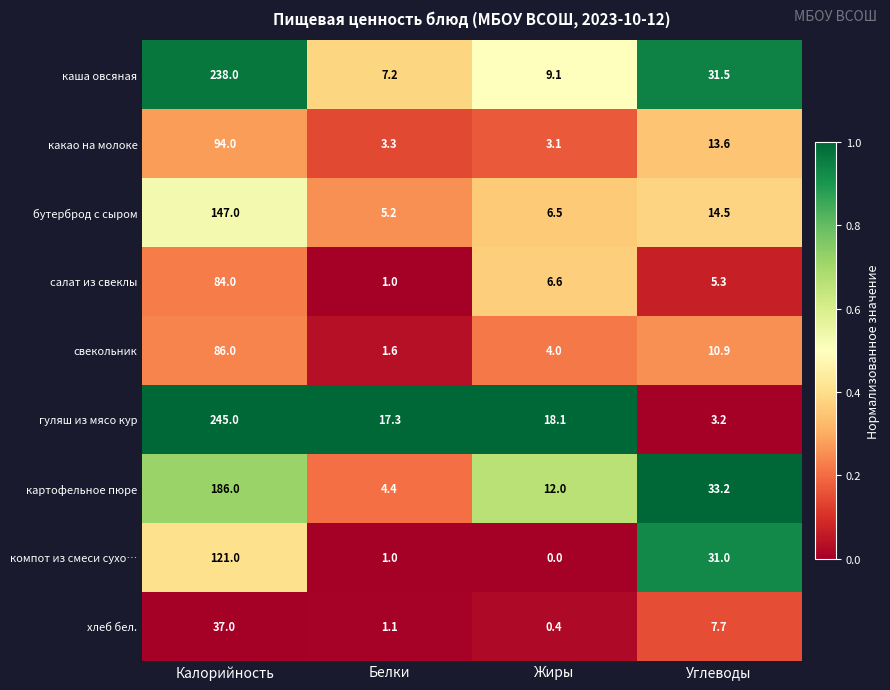

How many categories are shown in the chart?

4